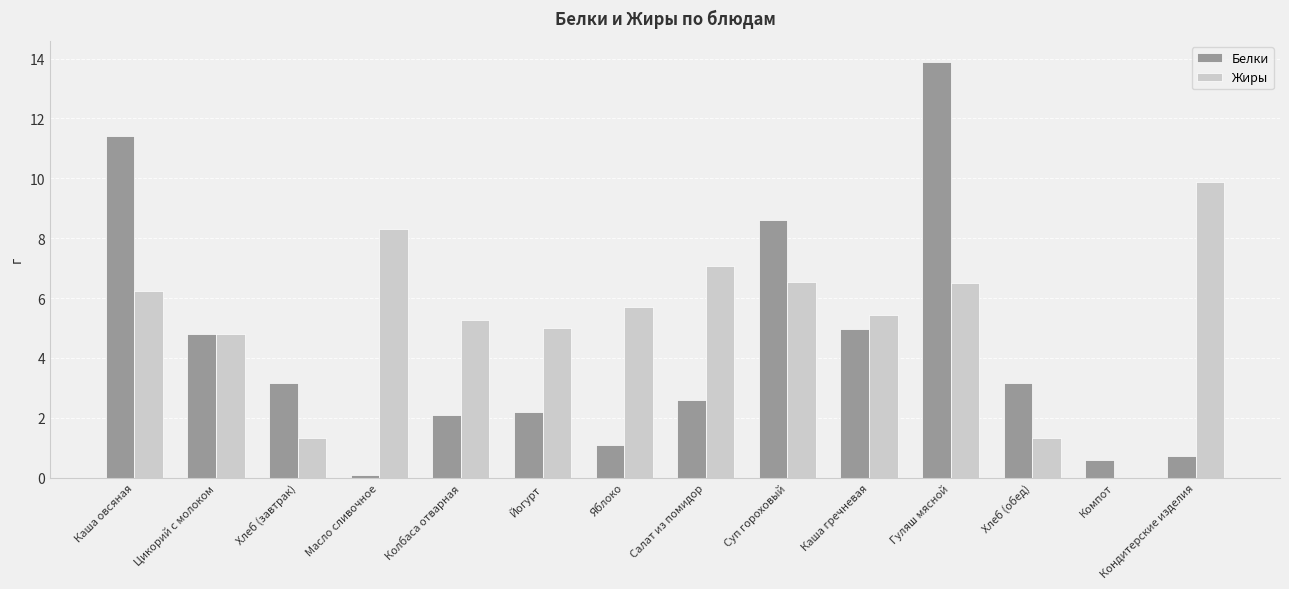

Between Салат из помидор and Кондитерские изделия, which series saw the biggest shift?

Жиры